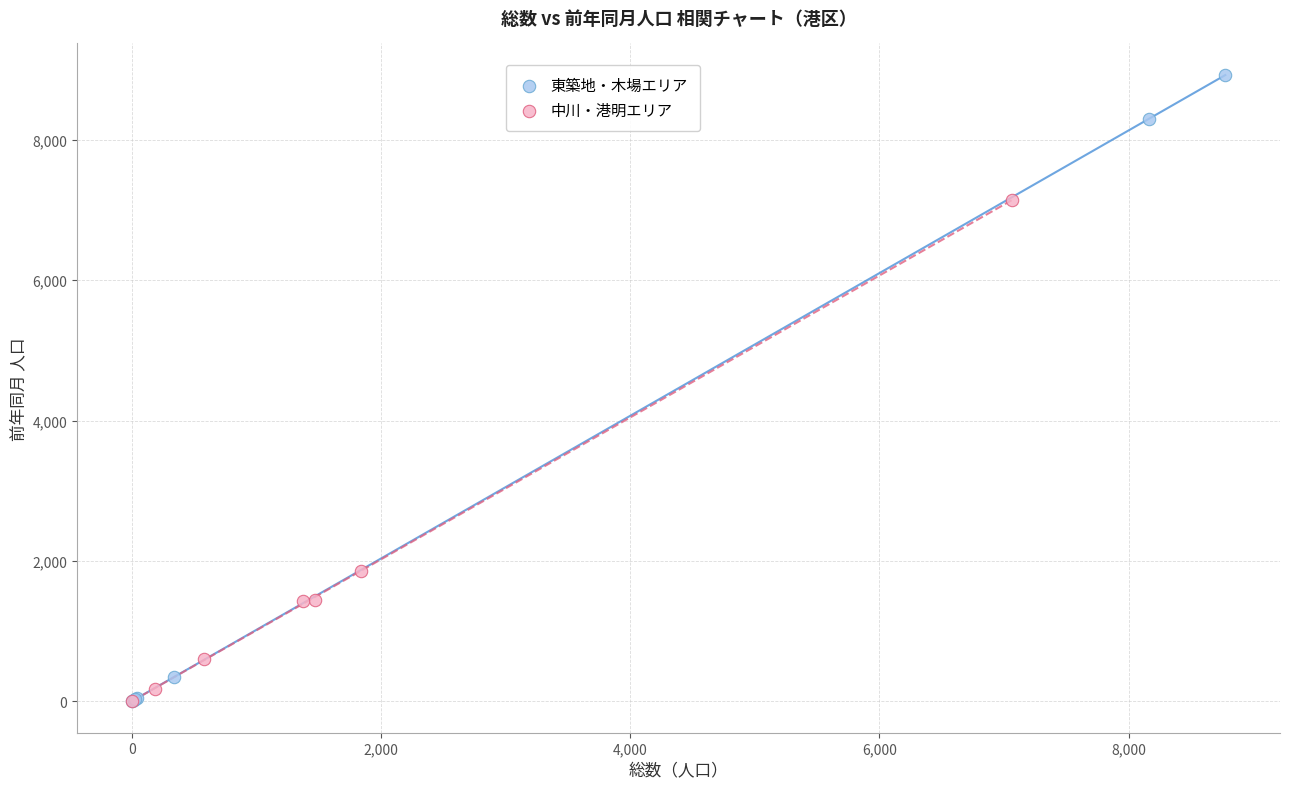

Which series has the widest spread of Y values?

東築地・木場エリア